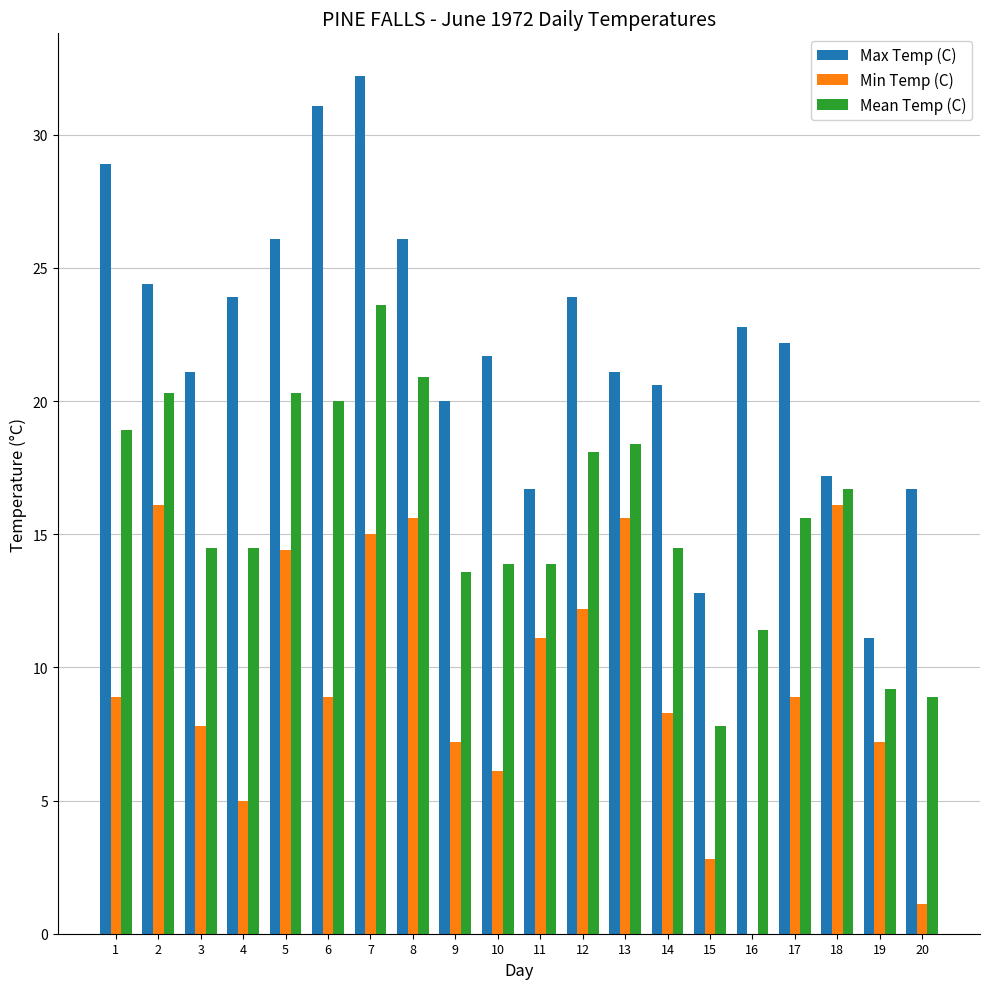

Reading right to left, transcribe all the data shown in this chart.

Max Temp (C): 16.7	11.1	17.2	22.2	22.8	12.8	20.6	21.1	23.9	16.7	21.7	20.0	26.1	32.2	31.1	26.1	23.9	21.1	24.4	28.9
Min Temp (C): 1.1	7.2	16.1	8.9	0.0	2.8	8.3	15.6	12.2	11.1	6.1	7.2	15.6	15.0	8.9	14.4	5.0	7.8	16.1	8.9
Mean Temp (C): 8.9	9.2	16.7	15.6	11.4	7.8	14.5	18.4	18.1	13.9	13.9	13.6	20.9	23.6	20.0	20.3	14.5	14.5	20.3	18.9